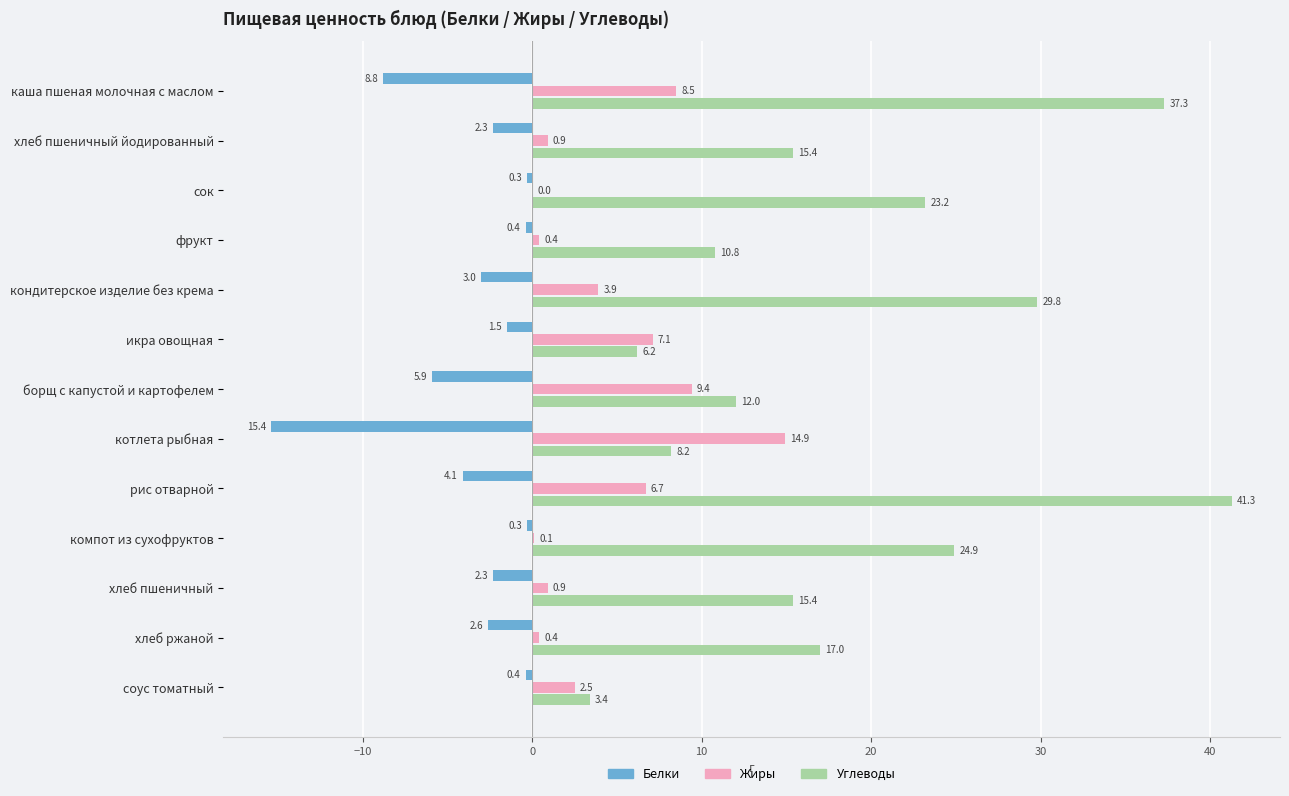

What is the sum of the Белки values at икра овощная and компот из сухофруктов?

-1.8